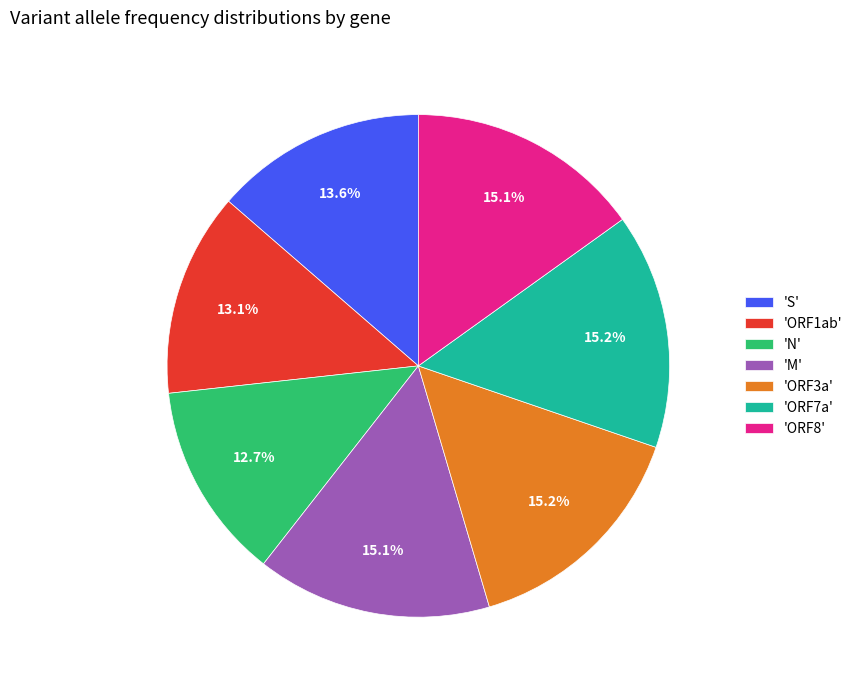

How many slices are in this pie chart?

7